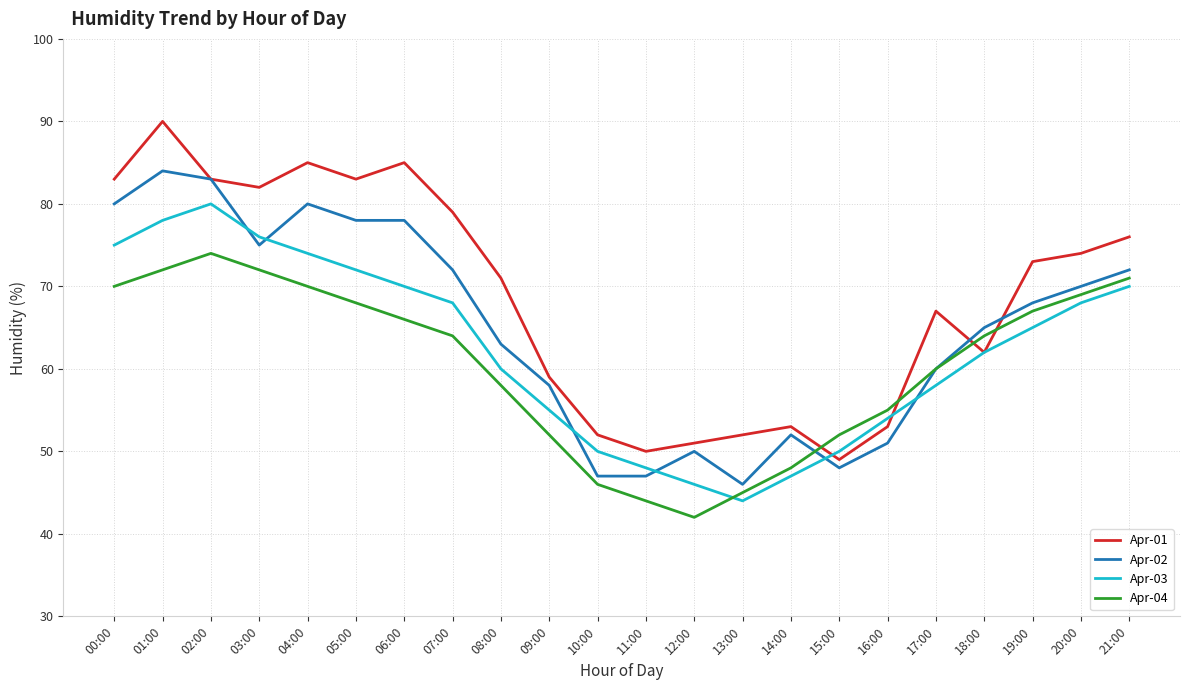

At which label does Apr-04 first exceed 64?

00:00